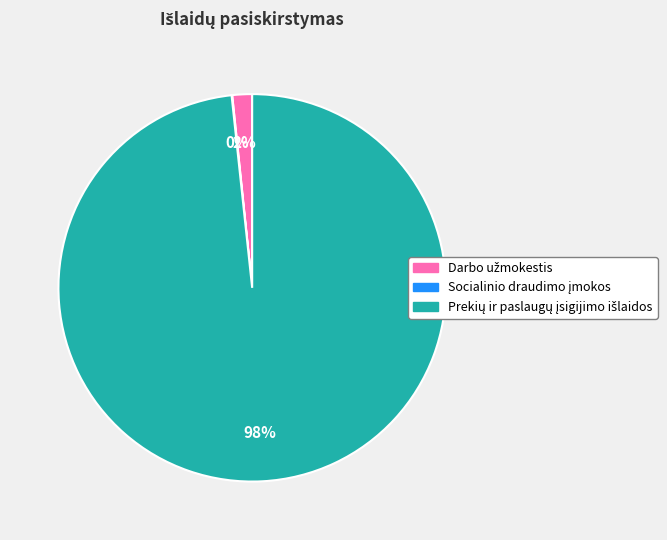

To the nearest percent, what is the difference between the largest and smallest slice percentages?

98%